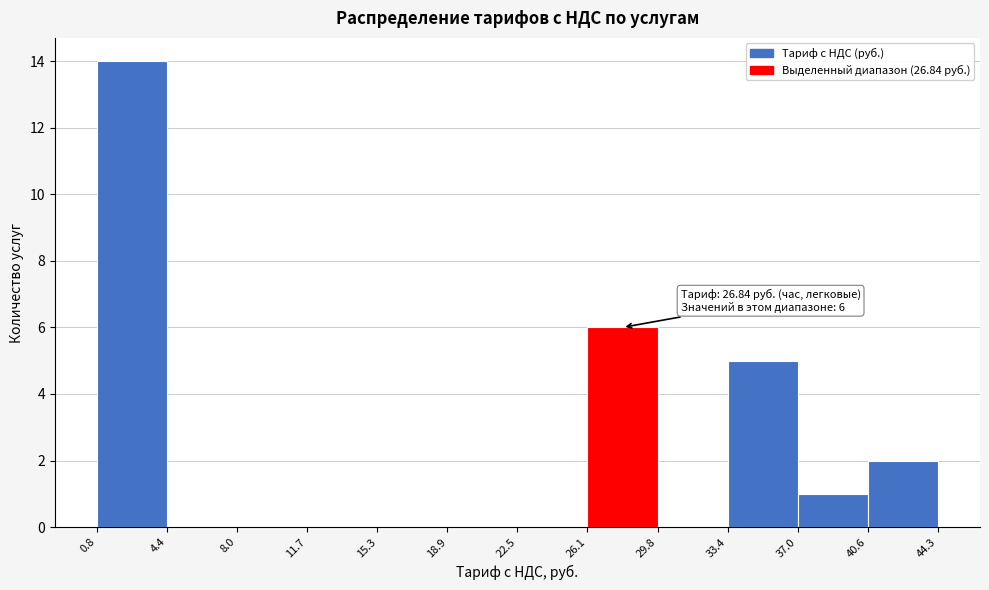

Which range on the x-axis has the tallest bar?

0.8 to 4.4